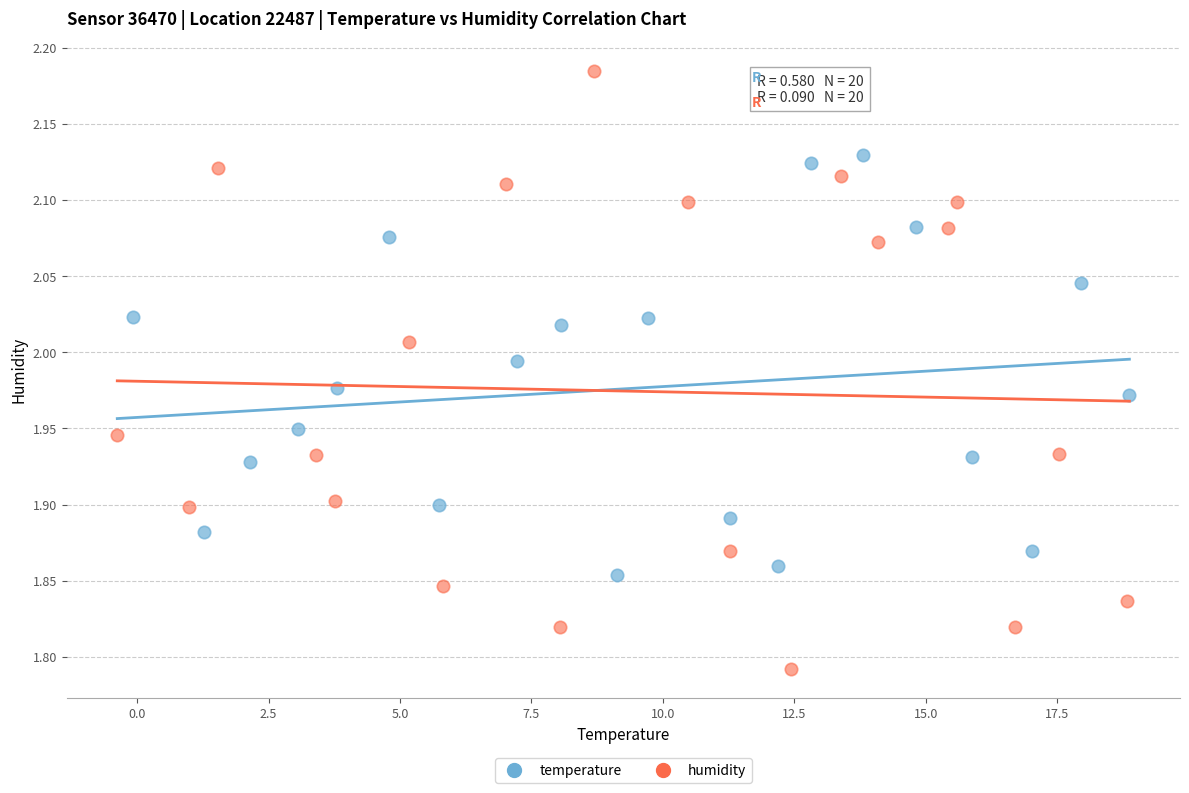

Which series has the widest spread of Y values?

humidity